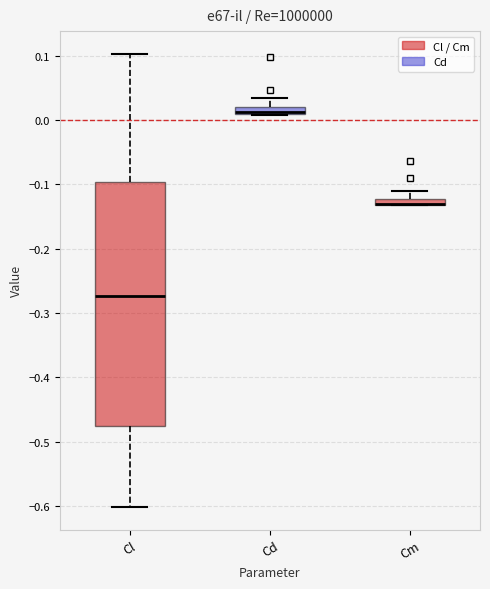

Where does the upper whisker of the box for Cd end on the y-axis? The values are not printed on the chart, so give them approximately, as read against the axis.

0.03